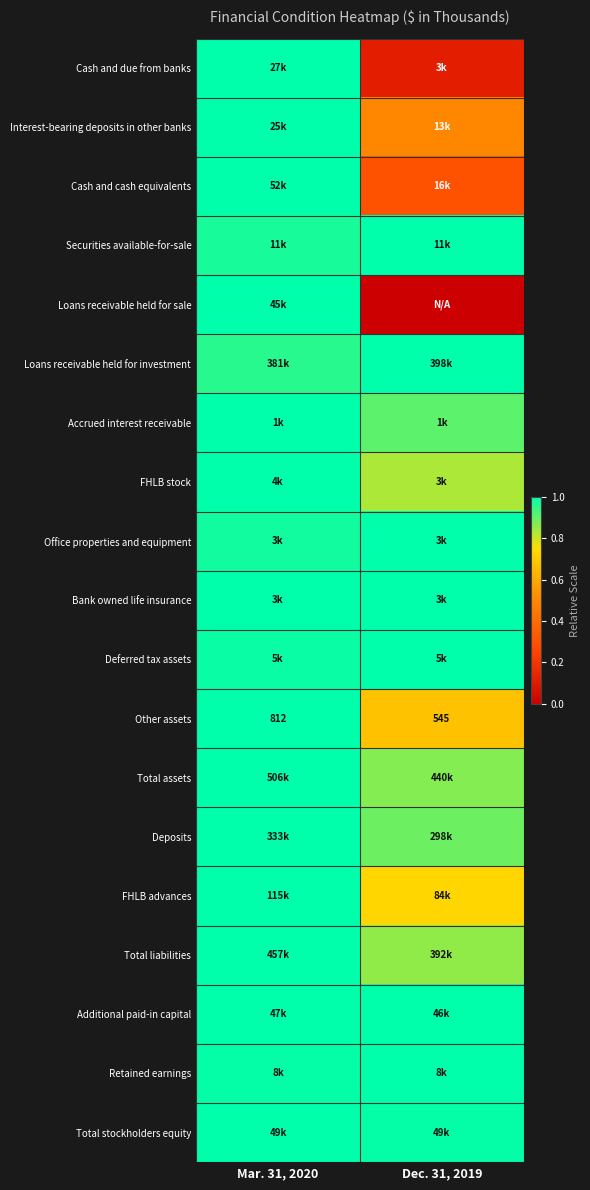

Is it true that Total stockholders equity equals 0.5 at Dec. 31, 2019?

False